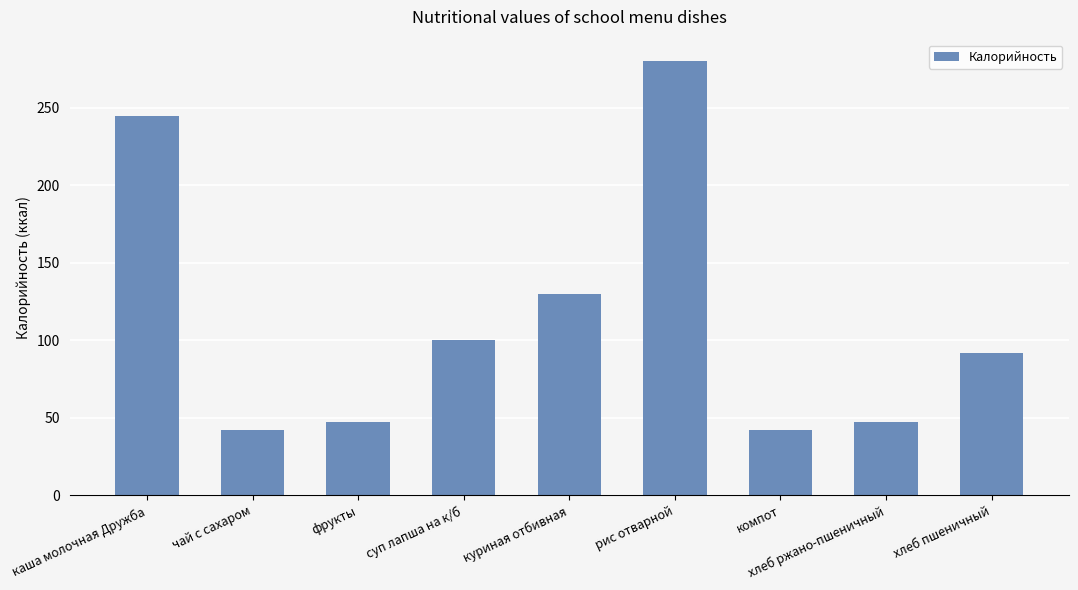

What is the difference between the second highest and minimum values?

203